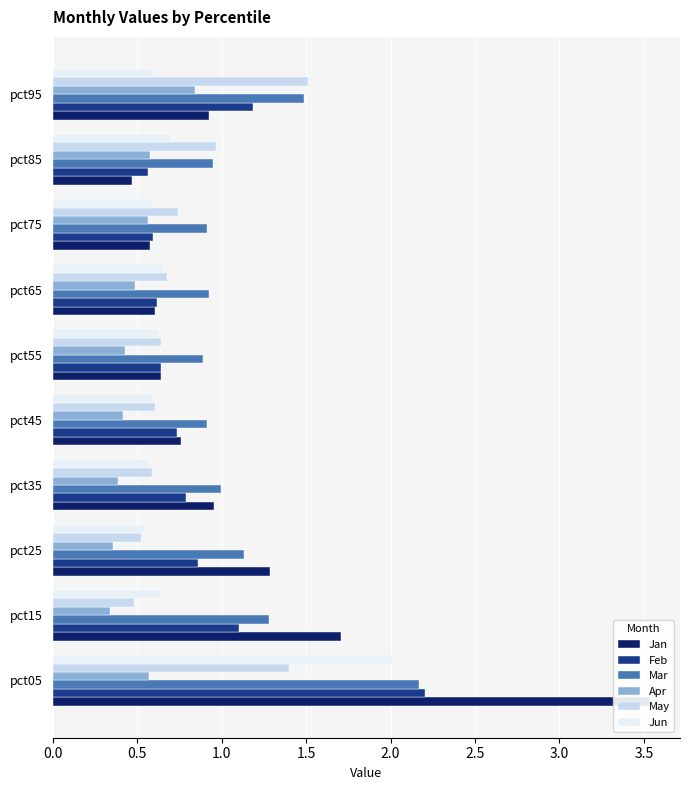

Does the chart contain stacked bars?

No